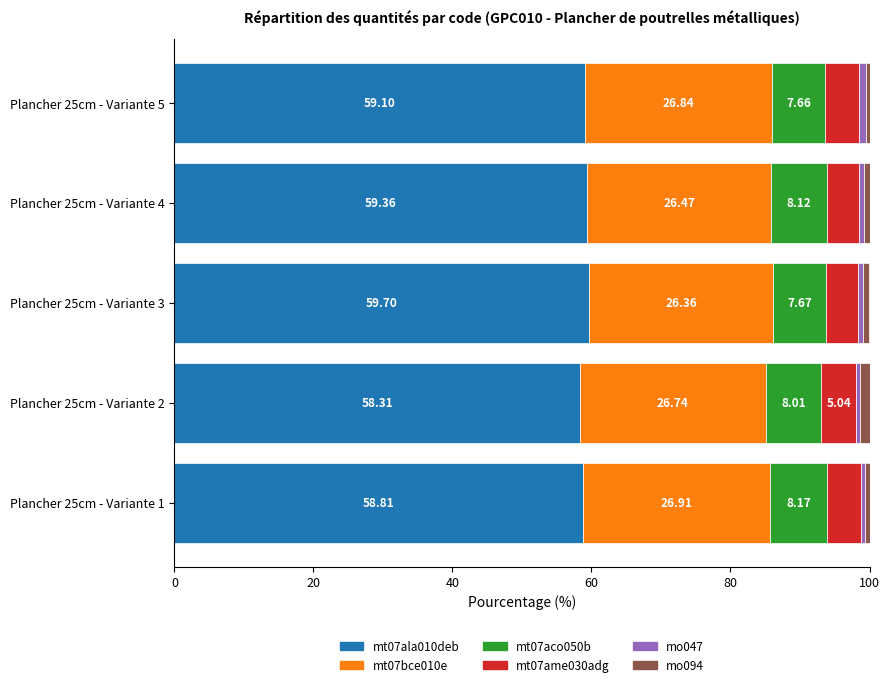

What is the total value across all series at Plancher 25cm - Variante 1?

100.0